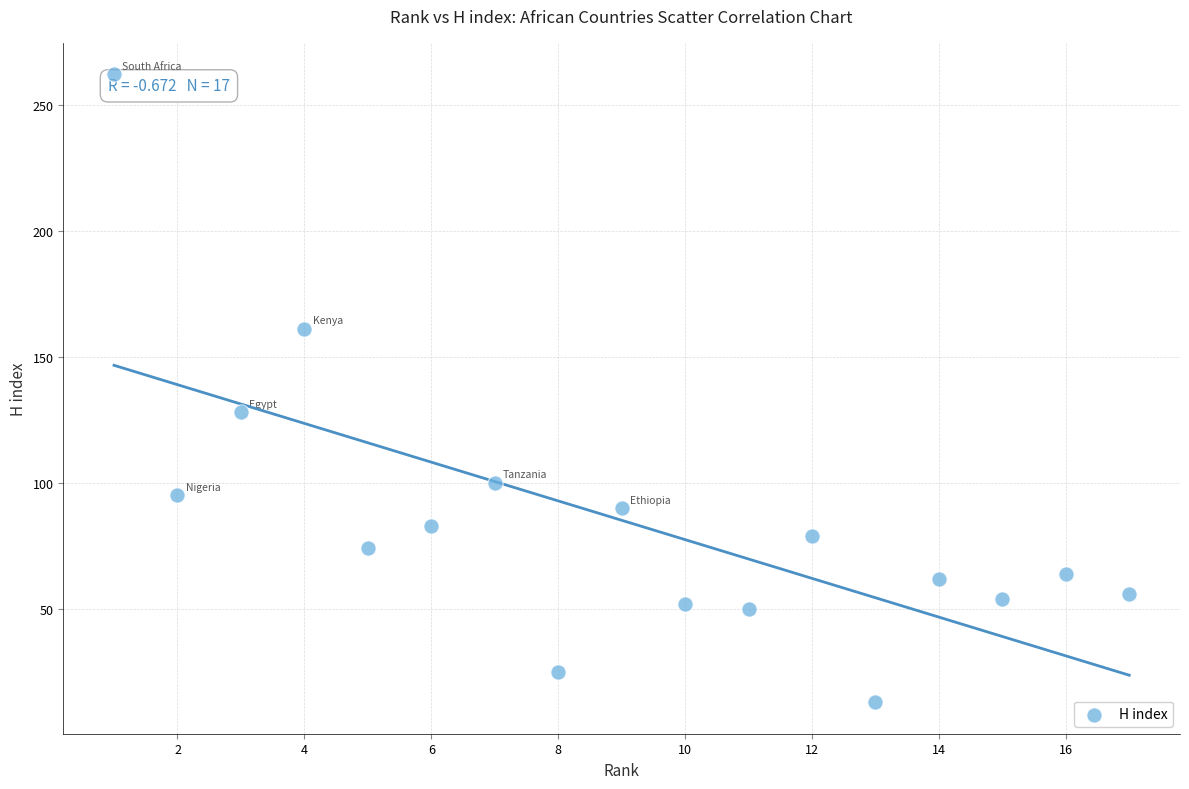

What Y value in the scatter plot is closest to 137?

128